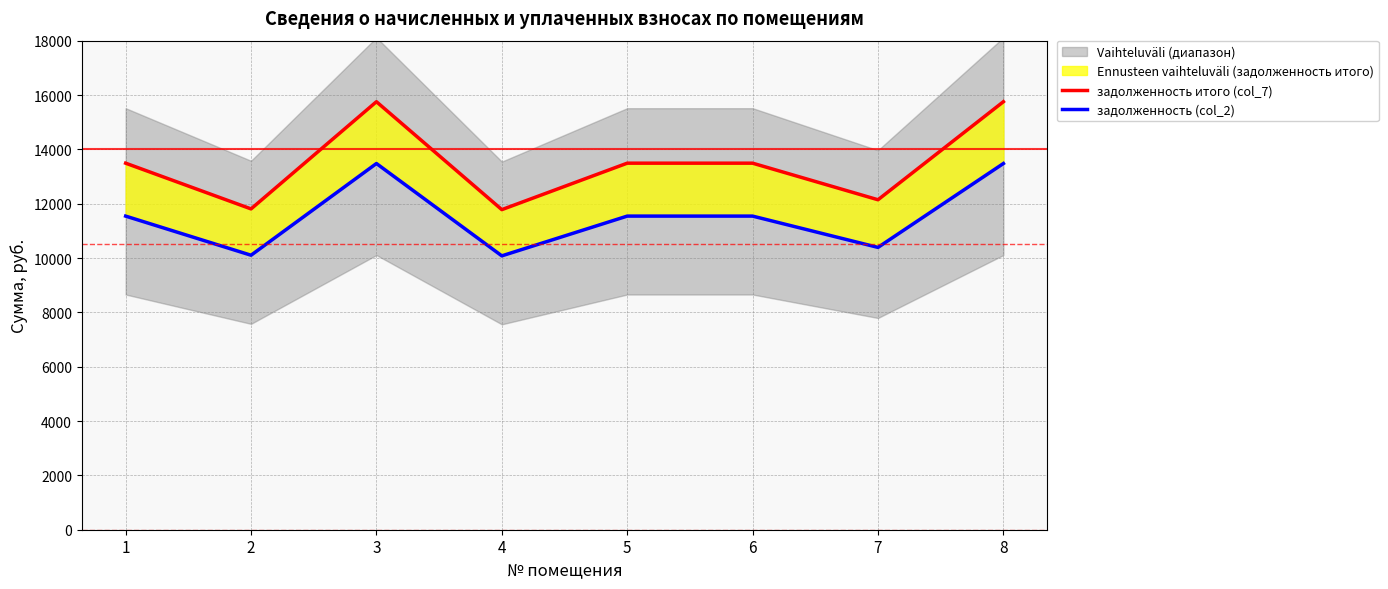

Reading left to right, list all the values displayed in this chart.

задолженность итого (col_7): 1=13490.9	2=11807.9	3=15752.9	4=11781.0	5=13490.9	6=13490.9	7=12144.5	8=15752.9
задолженность (col_2): 1=11543.0	2=10103.0	3=13478.4	4=10080.0	5=11543.0	6=11543.0	7=10391.0	8=13478.4